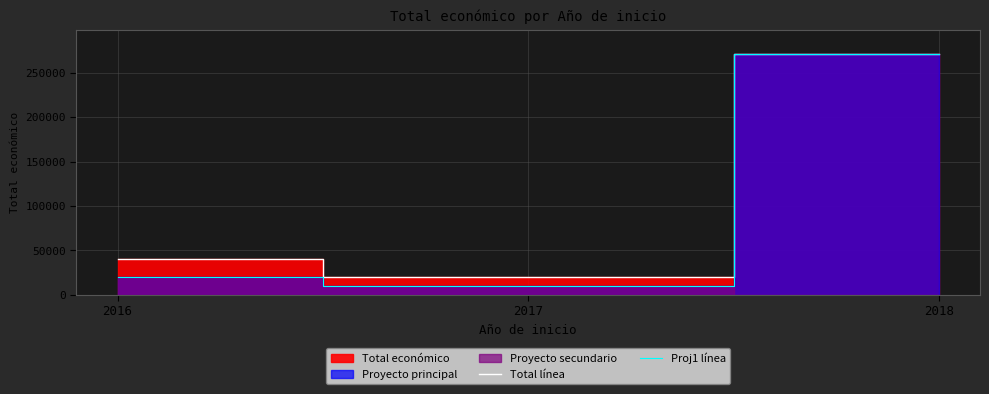

How many data points does each series have?

3